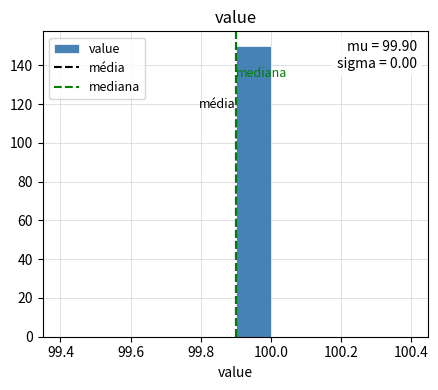

Which range on the x-axis has the tallest bar?

99.9 to 100.0